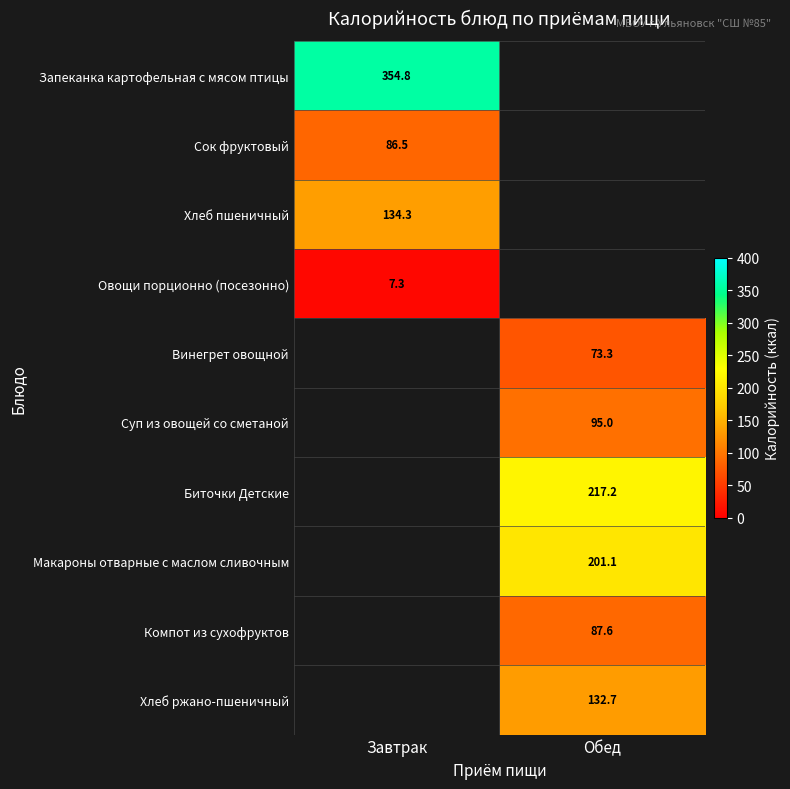

Which label corresponds to the largest value in the chart?

Завтрак